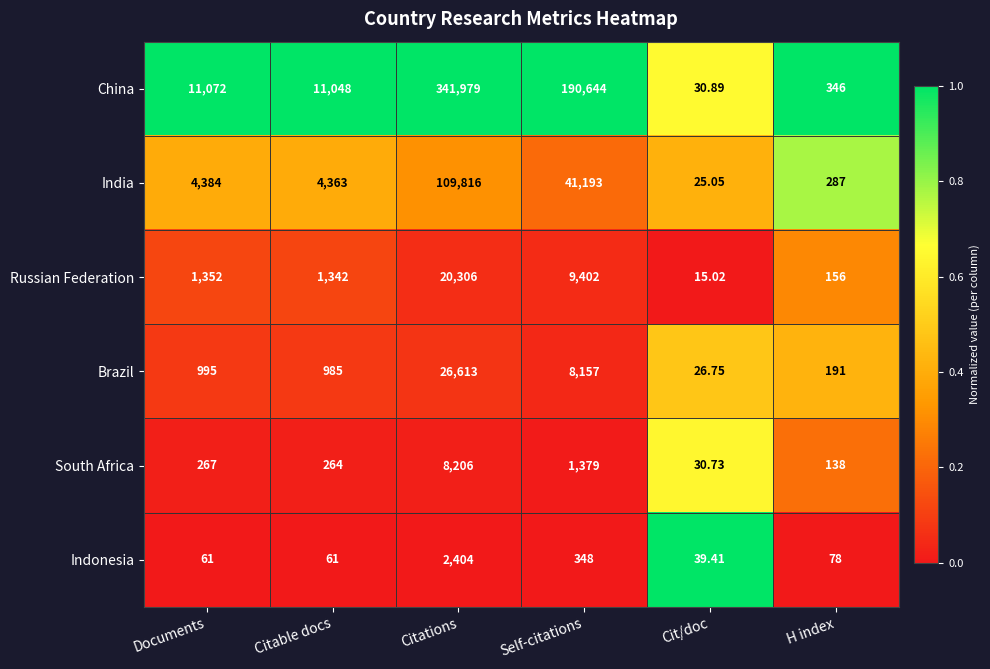

At which label does Brazil reach its minimum?

Cit/doc